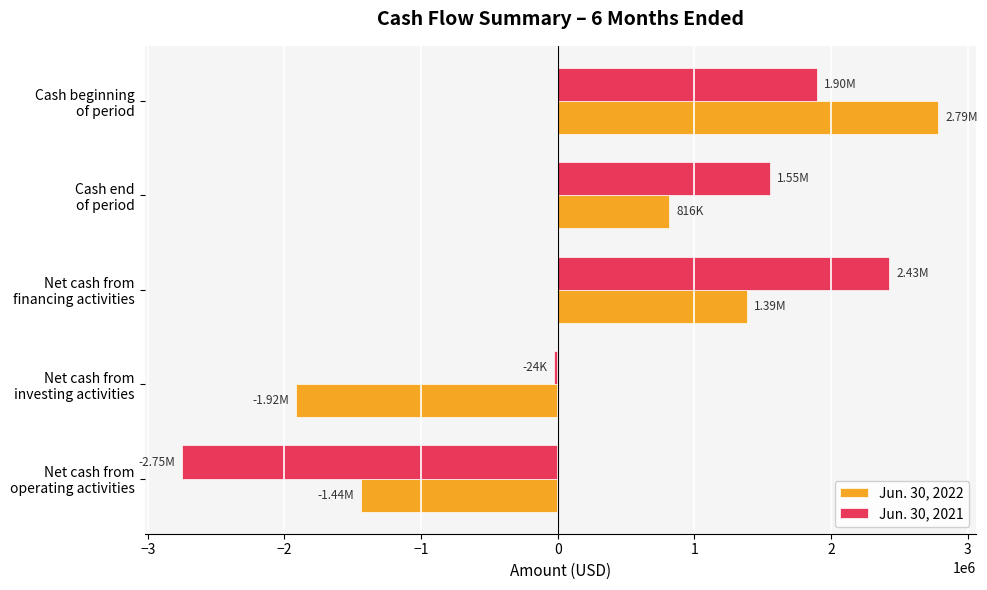

How many data points in Jun. 30, 2022 are less than 816146?

2